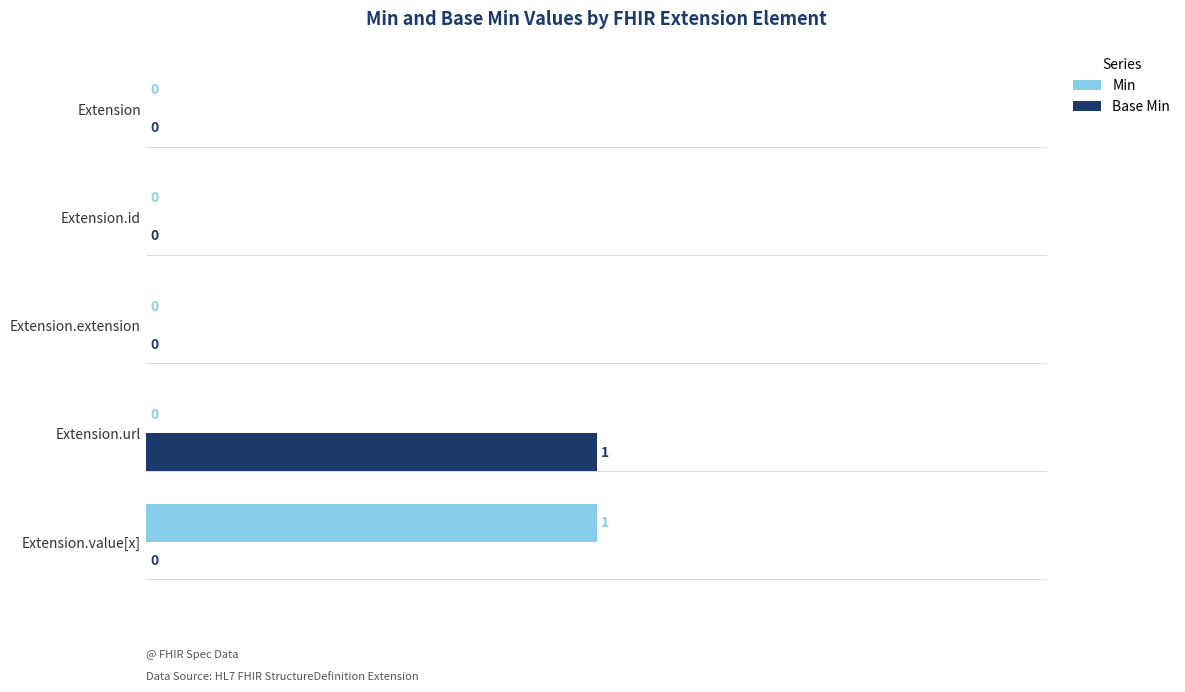

Count the number of data series in this chart.

2